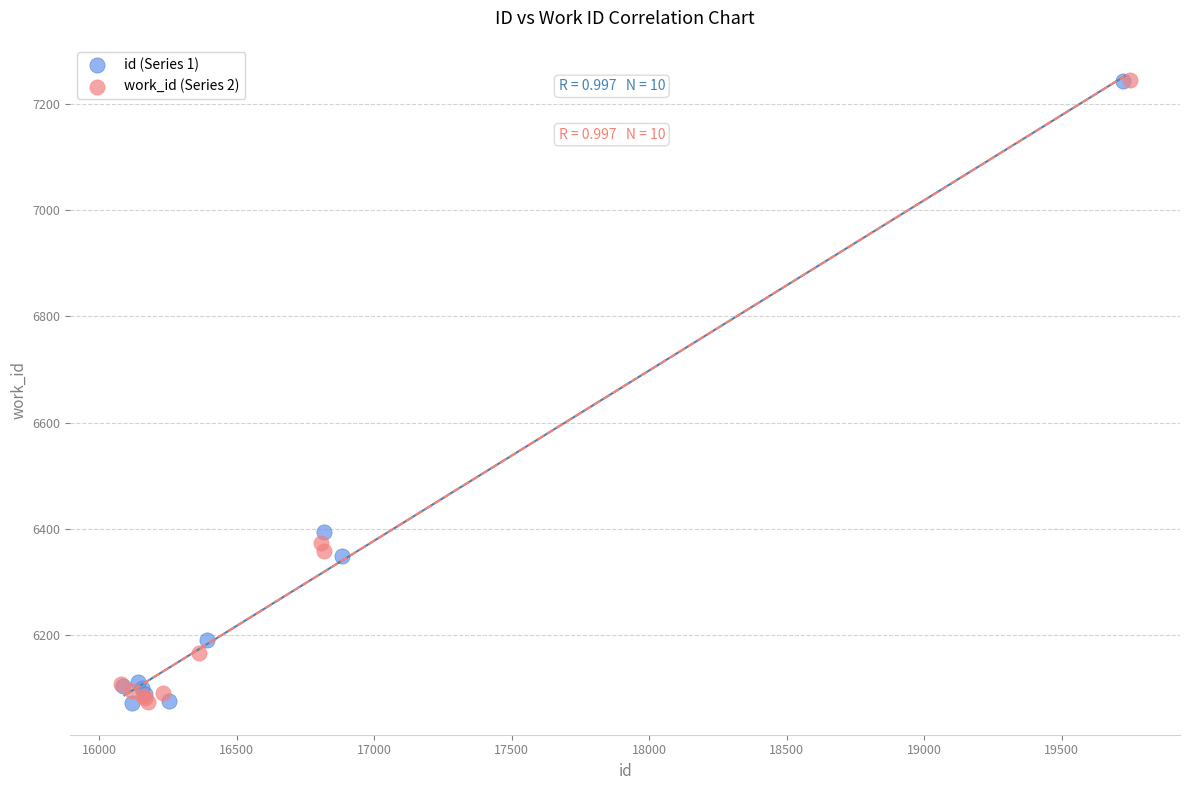

What are all the series names shown in the legend?

id (Series 1), work_id (Series 2)